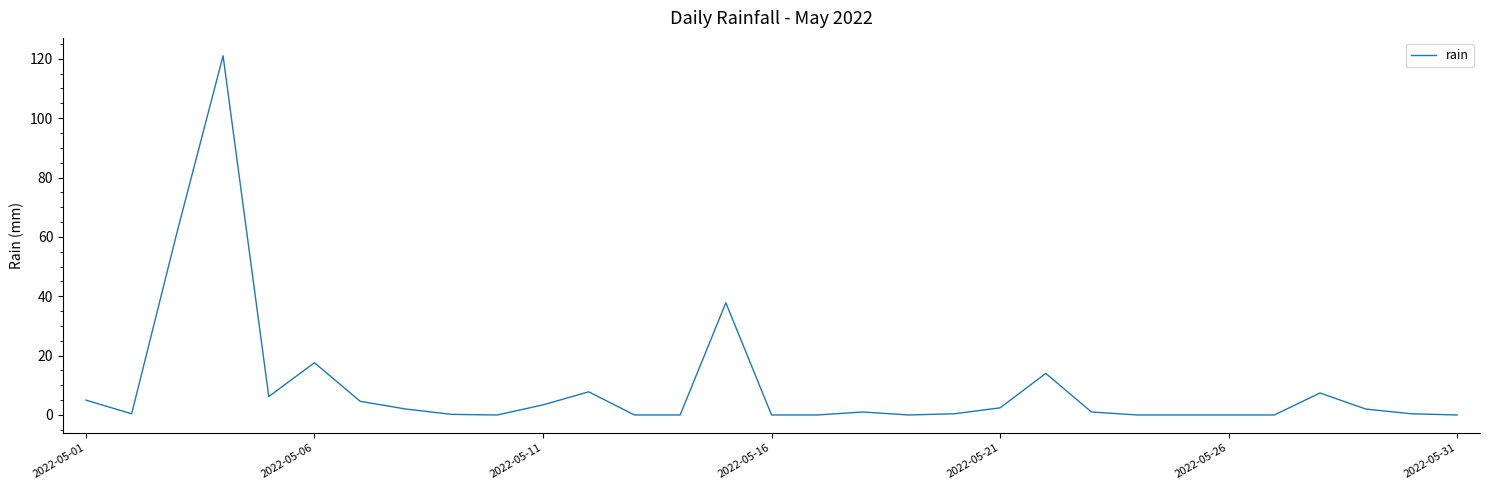

What is the difference between the maximum and second lowest values?

121.0